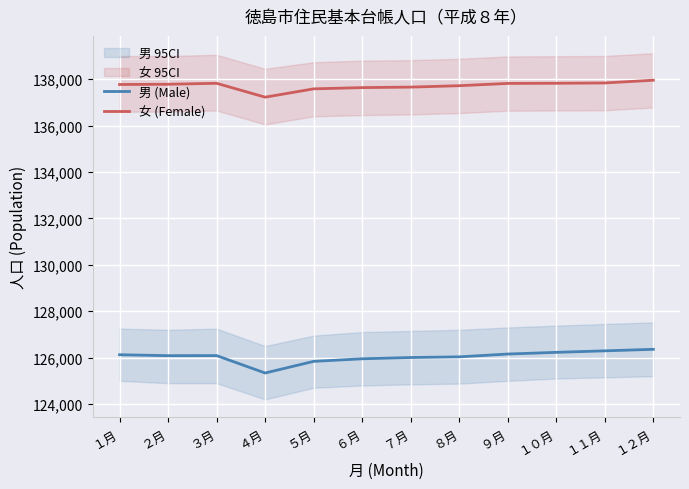

Count the number of data series in this chart.

2